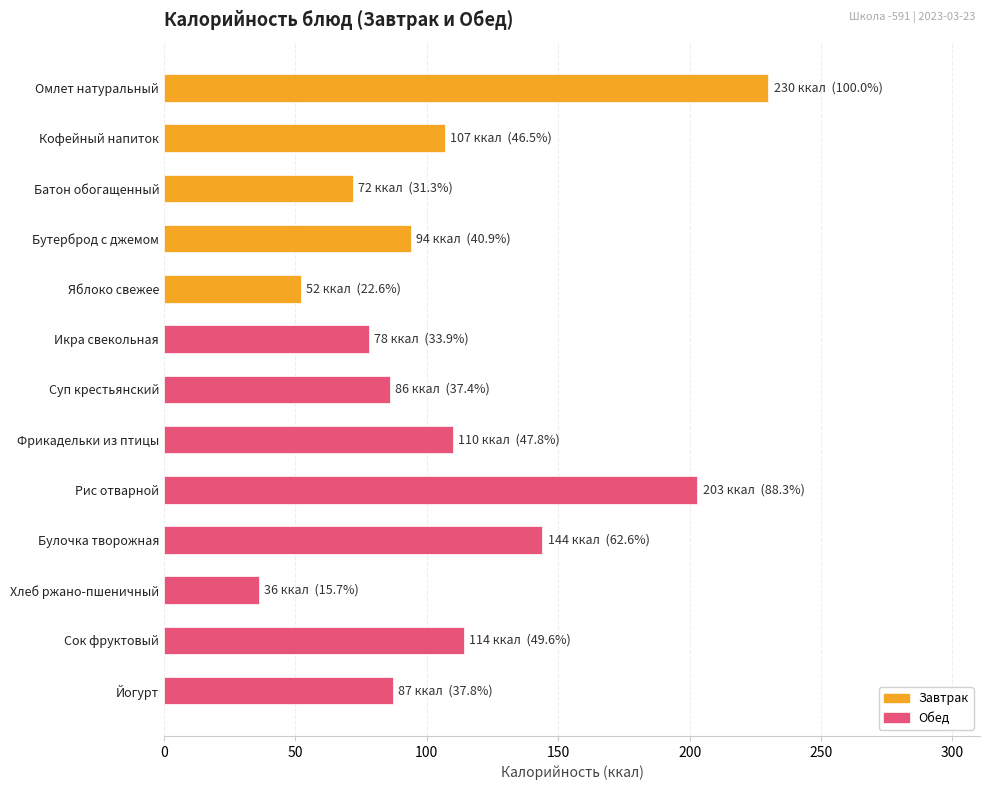

What is the average value?

109